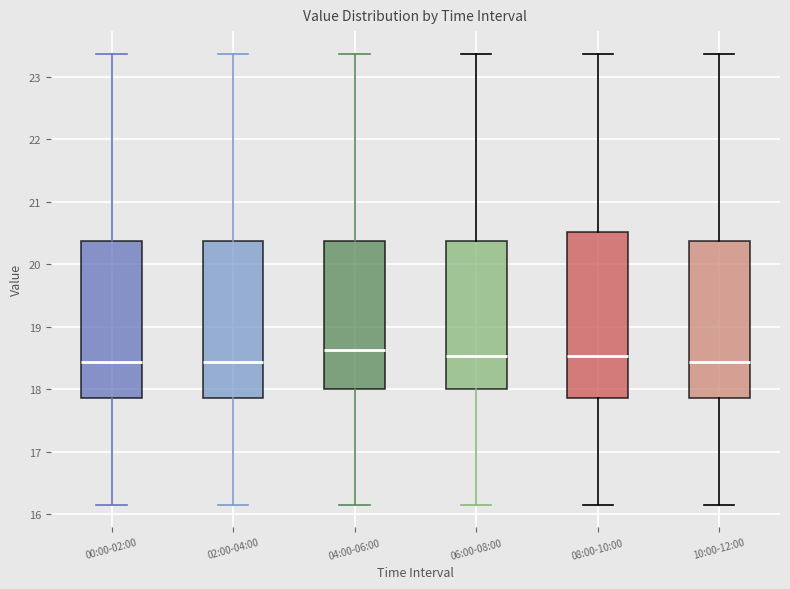

Reading left to right, transcribe this box plot: for each box, give where its median line is, the range the box spans, and where its two whiskers end, as read against the y-axis. The values are not printed on the chart, so give them approximately, as read against the axis.

00:00-02:00: median 18.4, box 17.9 to 20.4, whiskers 16.2 to 23.4
02:00-04:00: median 18.4, box 17.9 to 20.4, whiskers 16.2 to 23.4
04:00-06:00: median 18.6, box 18.0 to 20.4, whiskers 16.2 to 23.4
06:00-08:00: median 18.5, box 18.0 to 20.4, whiskers 16.2 to 23.4
08:00-10:00: median 18.5, box 17.9 to 20.5, whiskers 16.2 to 23.4
10:00-12:00: median 18.4, box 17.9 to 20.4, whiskers 16.2 to 23.4